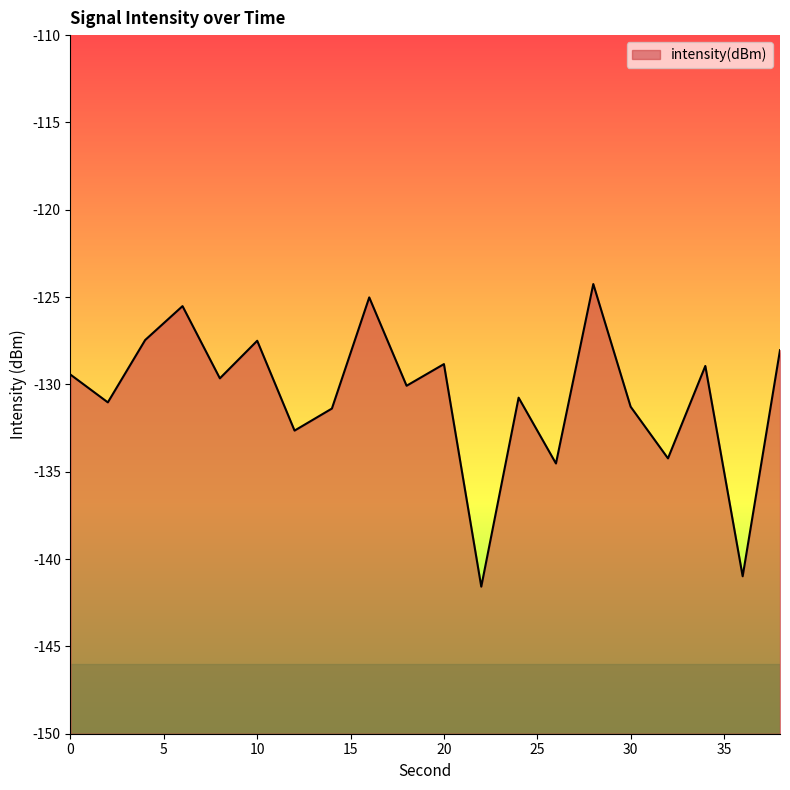

Where is the first local maximum?

6